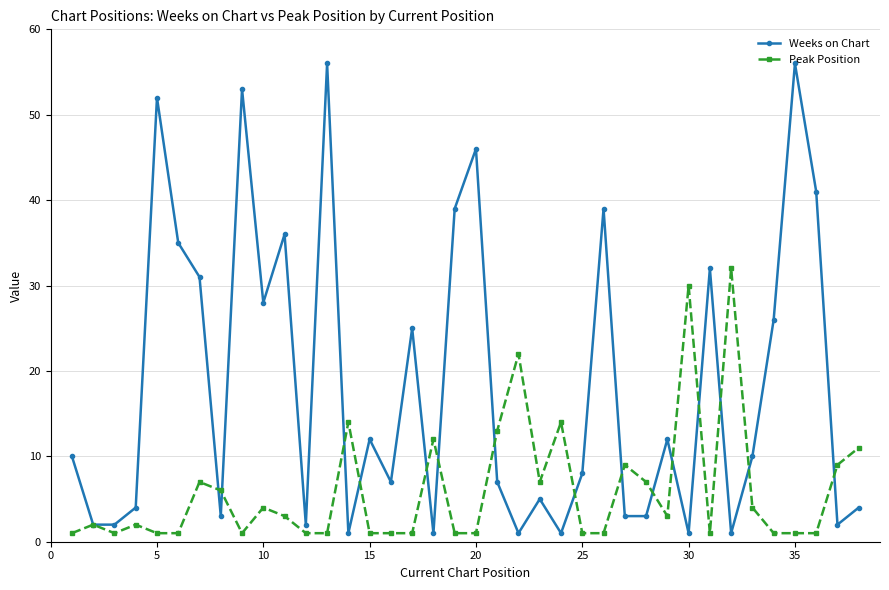

Reading left to right, list all the values displayed in this chart.

Weeks on Chart: 10	2	2	4	52	35	31	3	53	28	36	2	56	1	12	7	25	1	39	46	7	1	5	1	8	39	3	3	12	1	32	1	10	26	56	41	2	4
Peak Position: 1	2	1	2	1	1	7	6	1	4	3	1	1	14	1	1	1	12	1	1	13	22	7	14	1	1	9	7	3	30	1	32	4	1	1	1	9	11